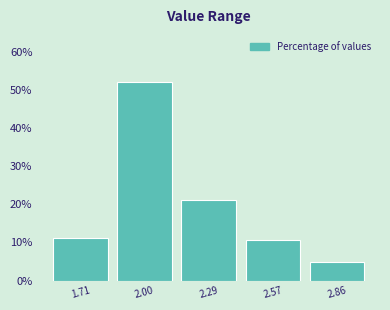

Reading left to right, list every bar in this chart as the range it spans on the x-axis followed by its height. Neither the bar edges nor the heights are printed on the chart, so give them approximately, as read against the axes.

1.55 to 1.85: 11
1.85 to 2.15: 52
2.15 to 2.45: 21
2.45 to 2.70: 11
2.70 to 3.00: 5